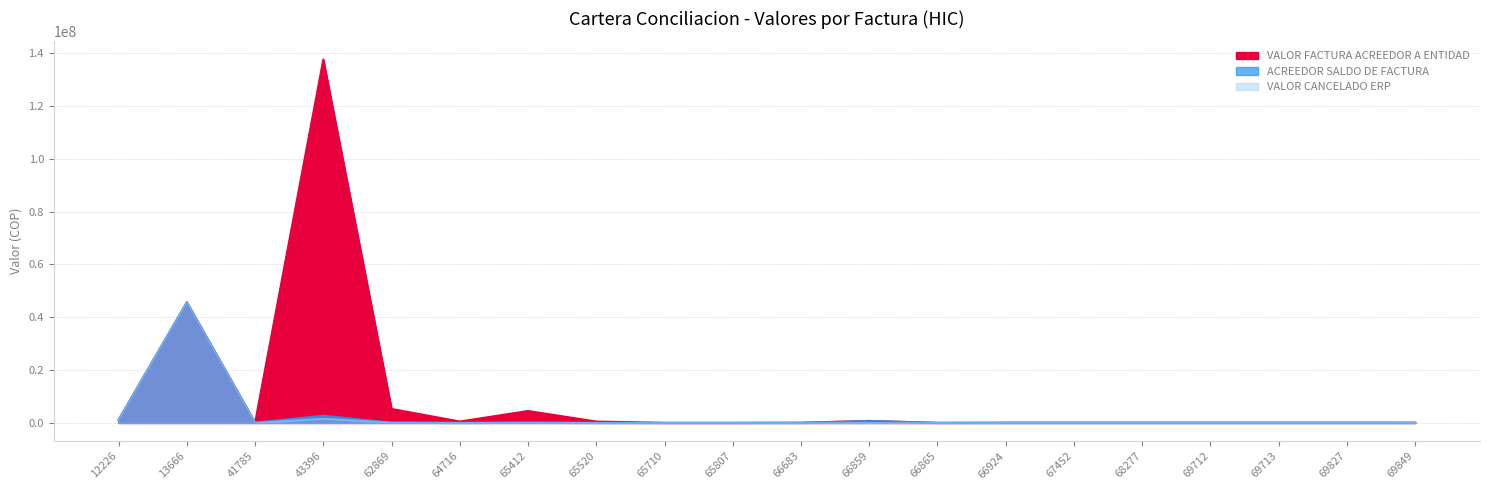

At which category does VALOR FACTURA ACREEDOR A ENTIDAD reach its first local peak?

13666